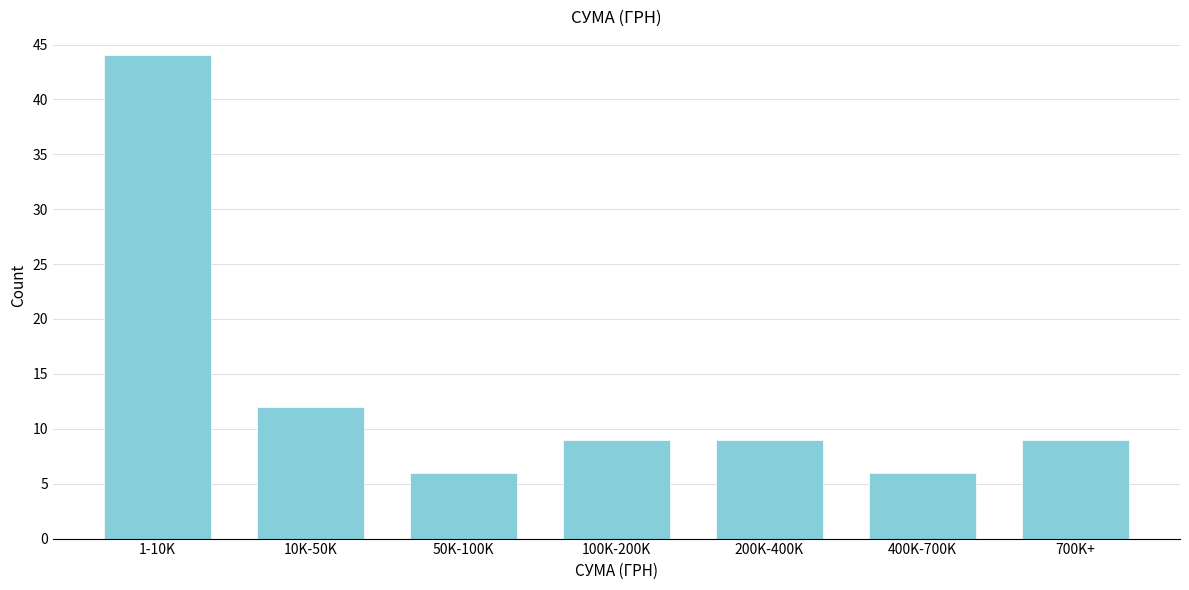

Reading right to left, list all the values displayed in this chart.

9	6	9	9	6	12	44